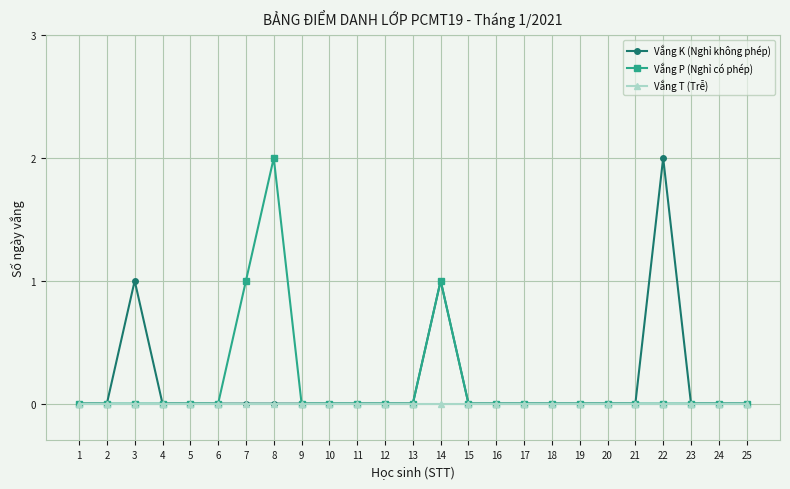

What is the difference between the maximum and minimum values in the Vắng K (Nghỉ không phép) series?

2